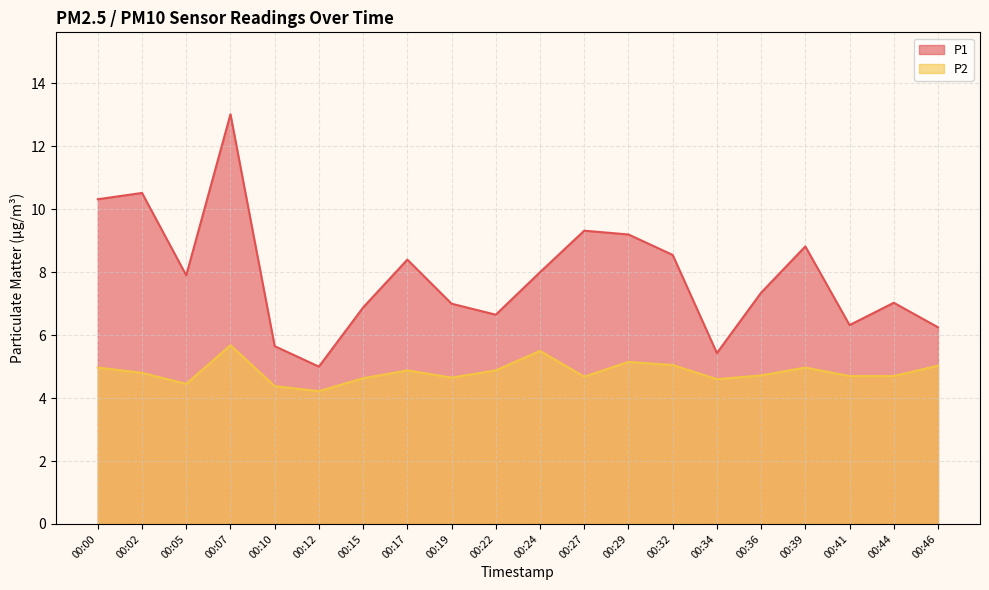

At how many categories does at least one series exceed 6?

17